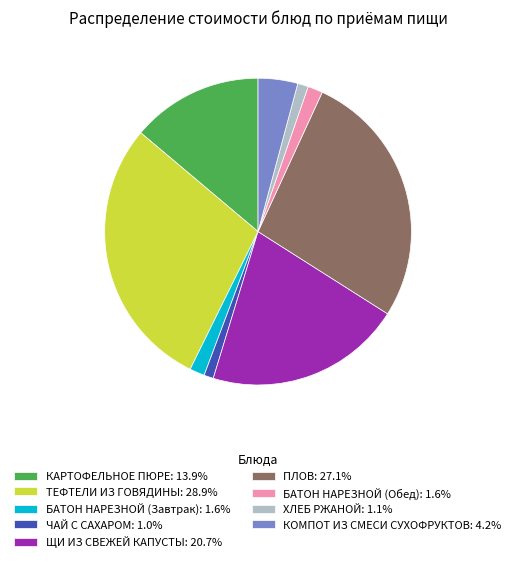

Between БАТОН НАРЕЗНОЙ (Завтрак) and ЩИ ИЗ СВЕЖЕЙ КАПУСТЫ, which is larger?

ЩИ ИЗ СВЕЖЕЙ КАПУСТЫ